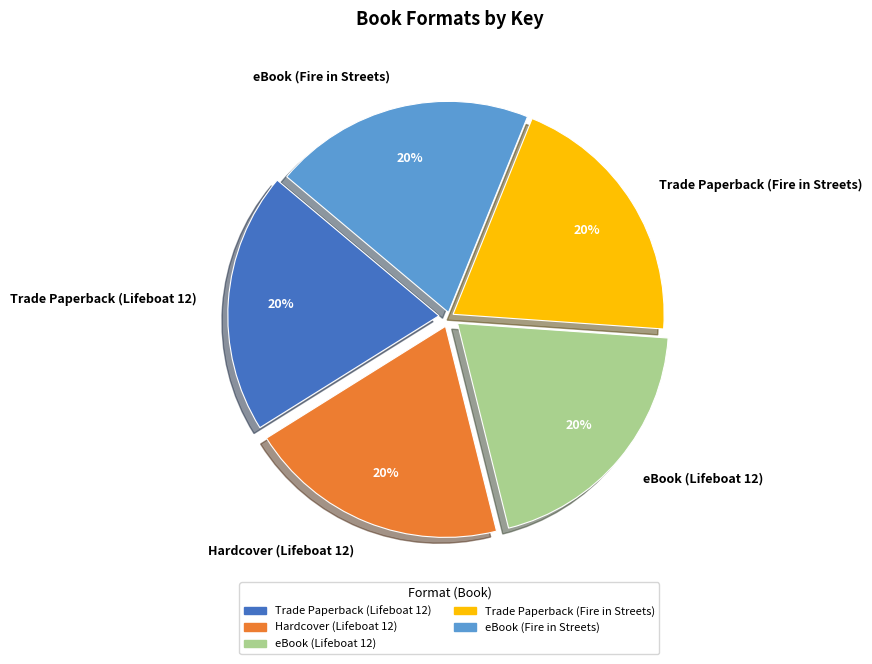

What percentage is the Trade Paperback (Lifeboat 12) slice, to the nearest percent?

20%